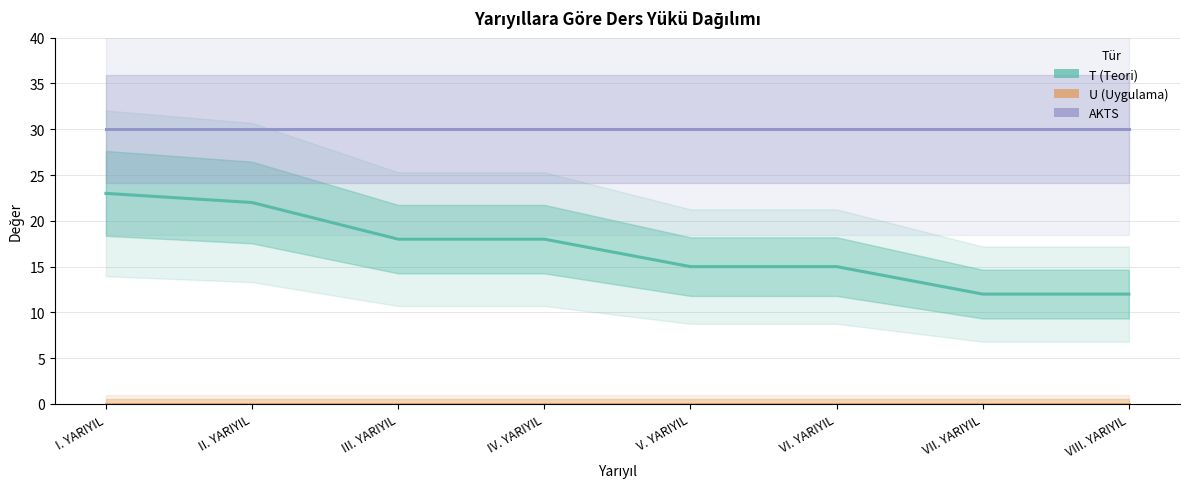

At how many categories does at least one series exceed 5?

8